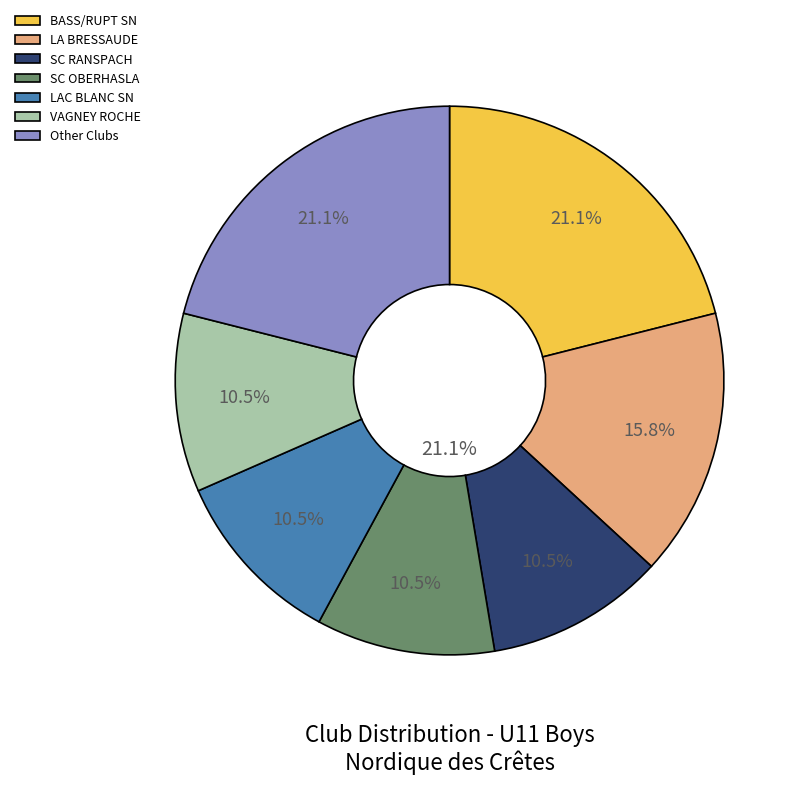

What percentage is the BASS/RUPT SN slice, to the nearest percent?

21%